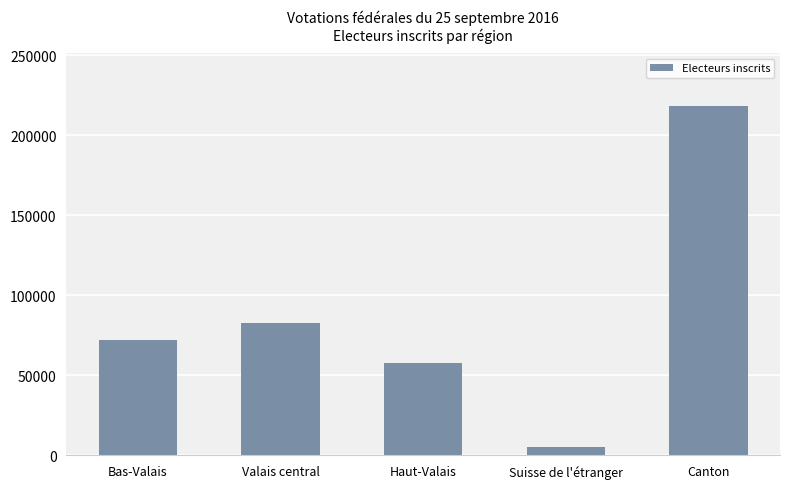

What is the difference between the values at Haut-Valais and Canton?

160401